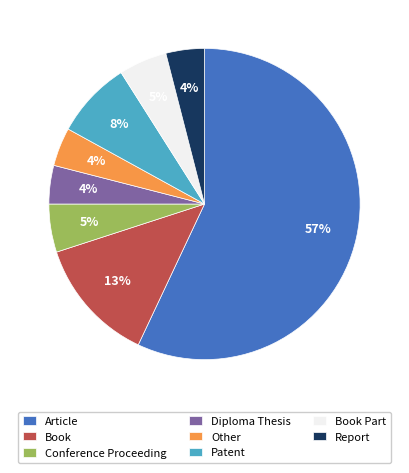

To the nearest percent, what portion does Other represent?

4%